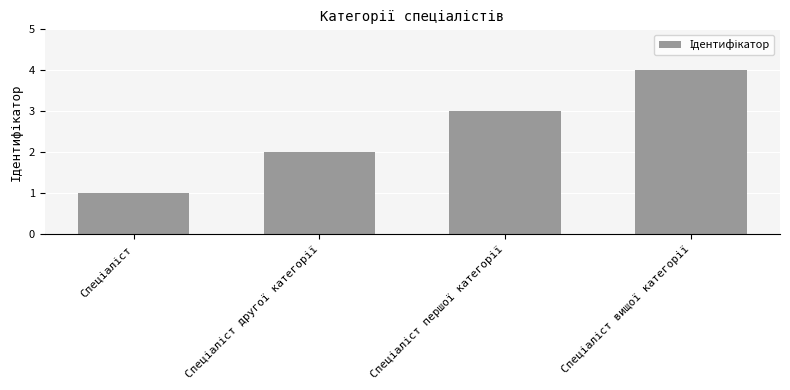

What is the maximum value shown in the chart?

4